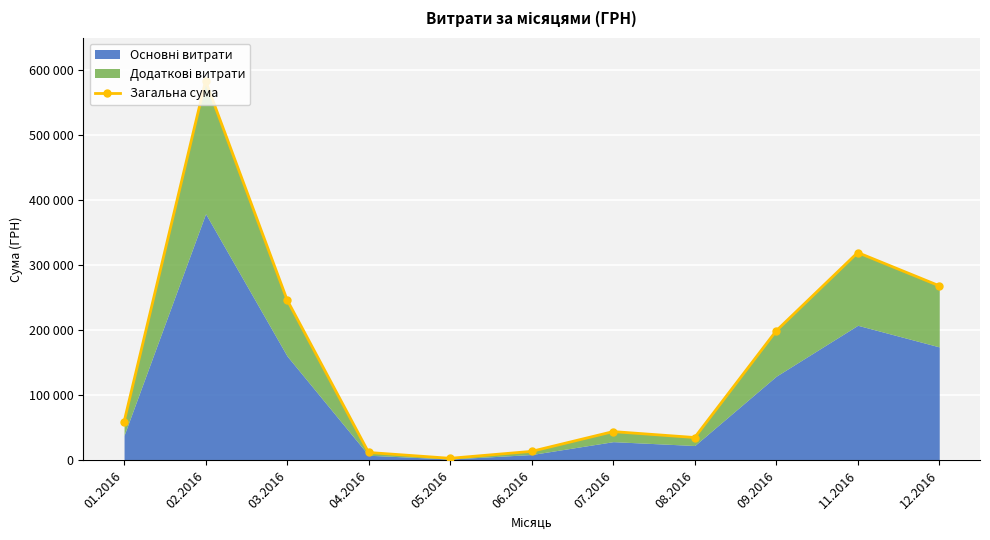

How many categories are shown in the chart?

11